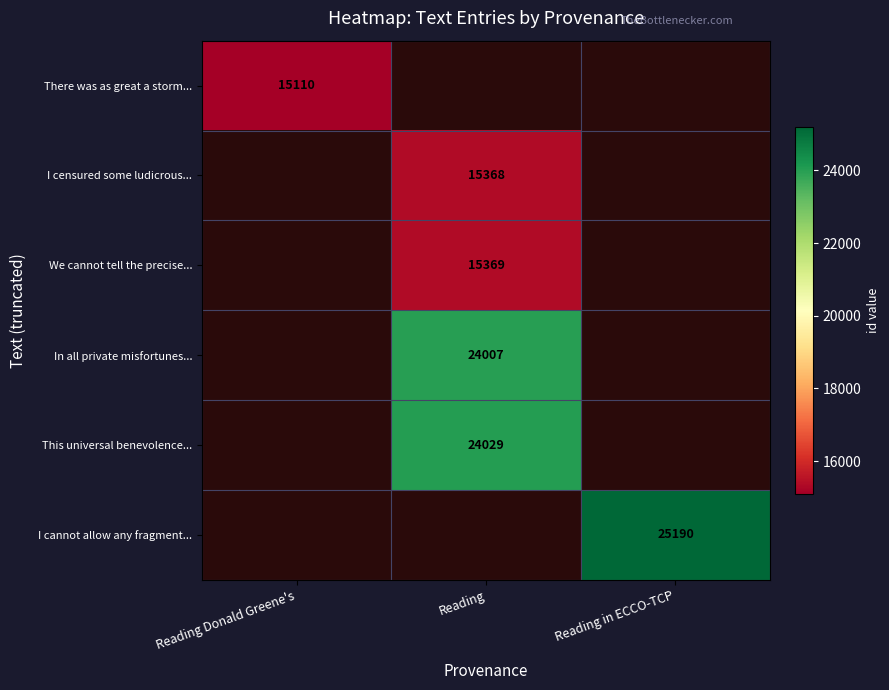

Is it true that We cannot tell the precise... equals 6287 at Reading?

False